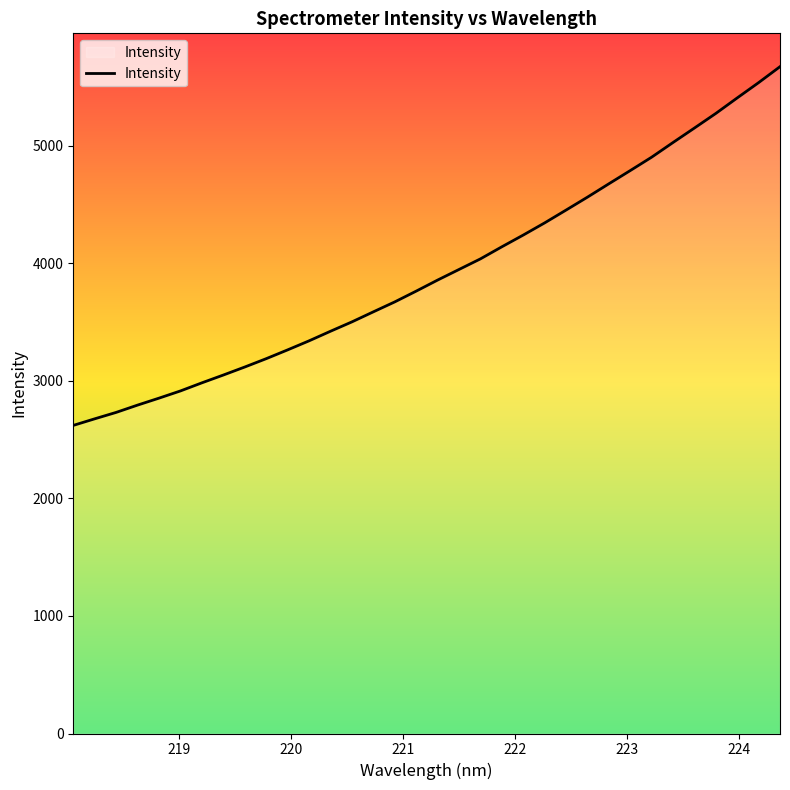

How many values exceed 3857?

17